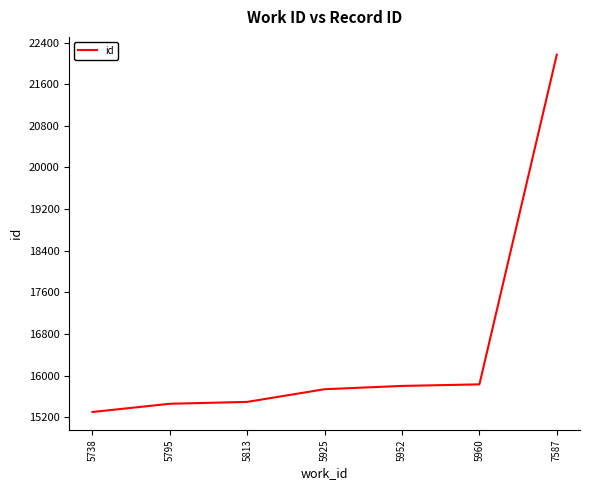

True or false: the data shows 15737 at 5925.

True